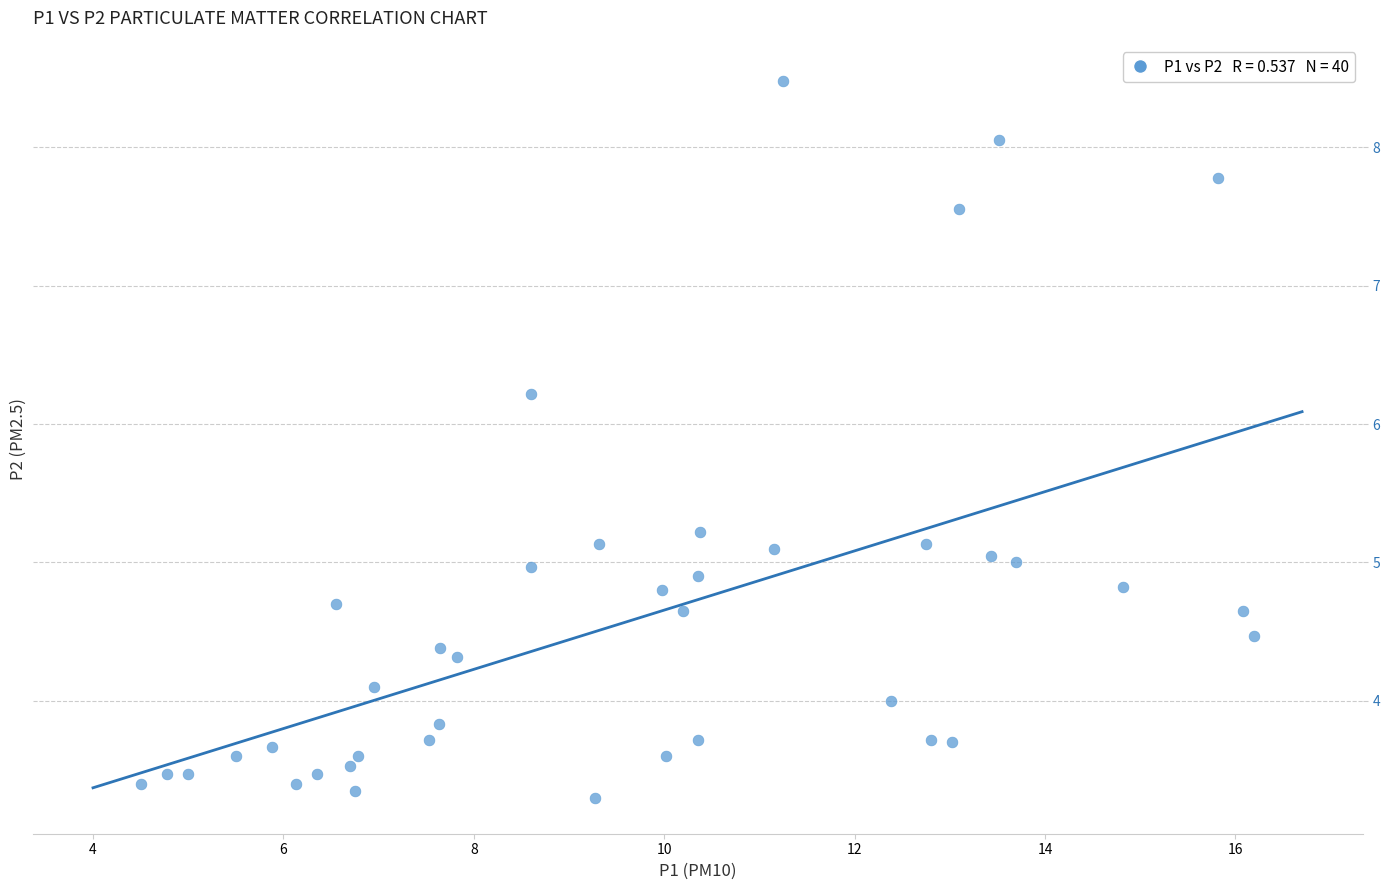

What is the range of Y values (max minus min)?

5.2